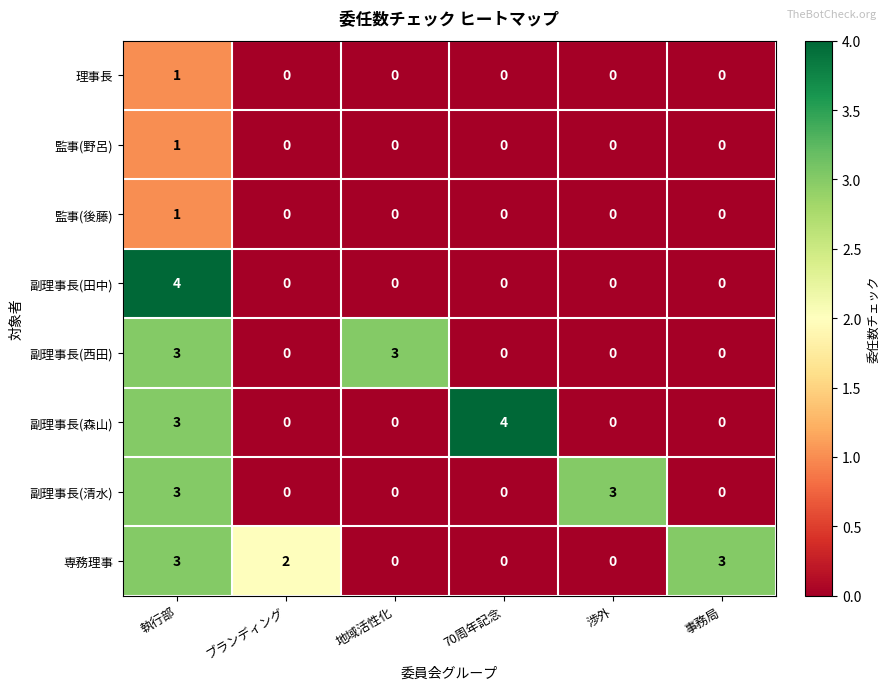

At how many categories does at least one series exceed 0?

6